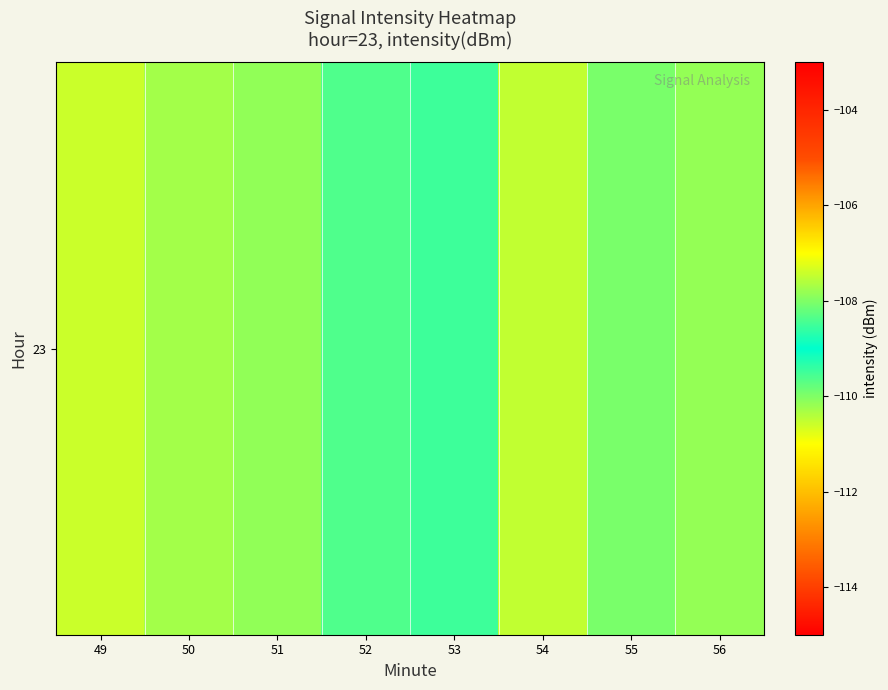

Reading left to right, what are all the values shown in this chart?

49=-107.4	50=-110.3	51=-107.9	52=-108.4	53=-109.5	54=-107.5	55=-108.1	56=-110.2